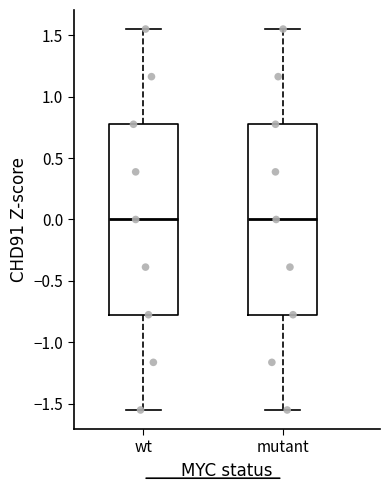

Where does the upper whisker of the box for mutant end on the y-axis? The values are not printed on the chart, so give them approximately, as read against the axis.

1.55